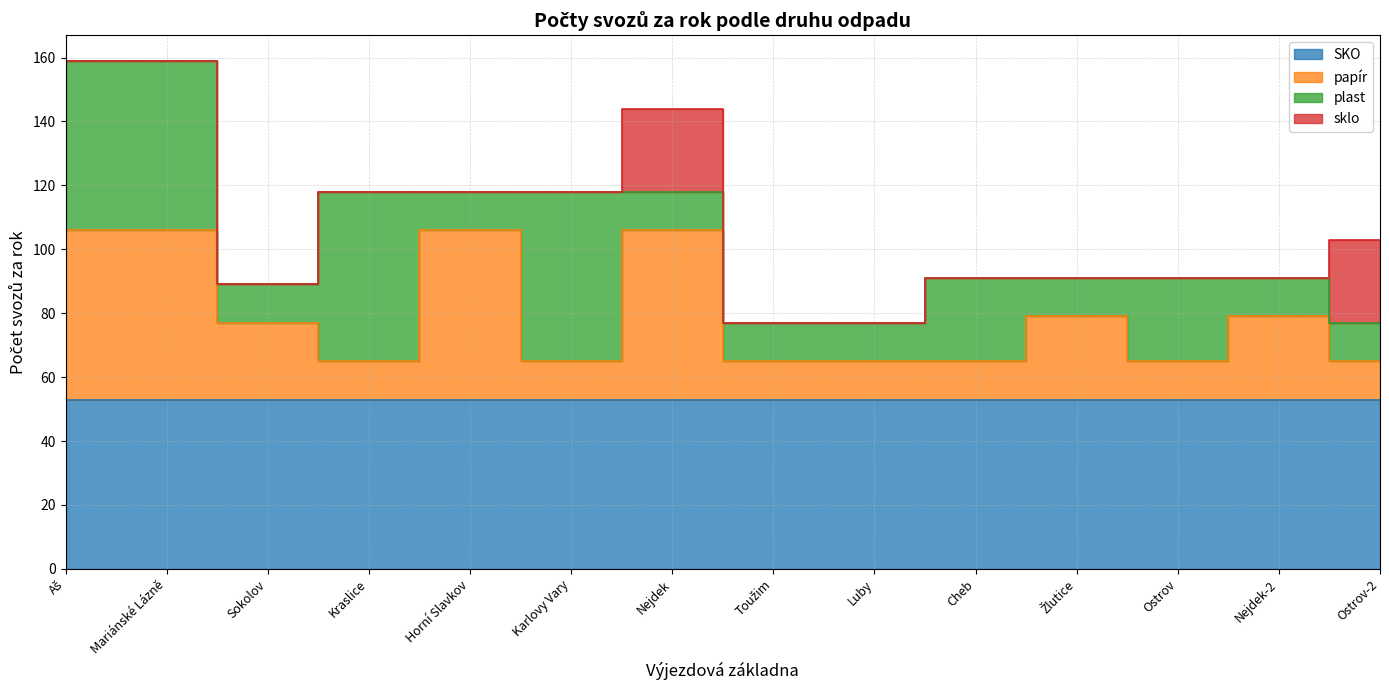

What is the total value across all series at Cheb?

91